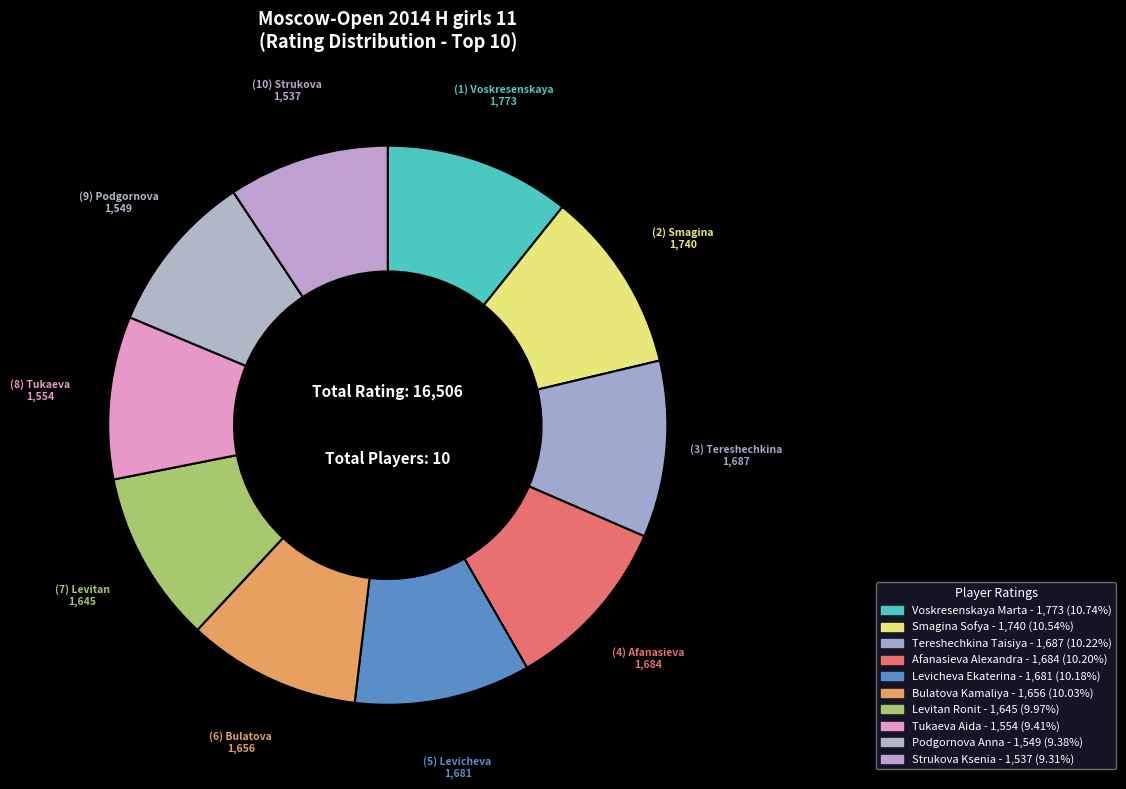

Which has a higher value, Afanasieva Alexandra or Tereshechkina Taisiya?

Tereshechkina Taisiya